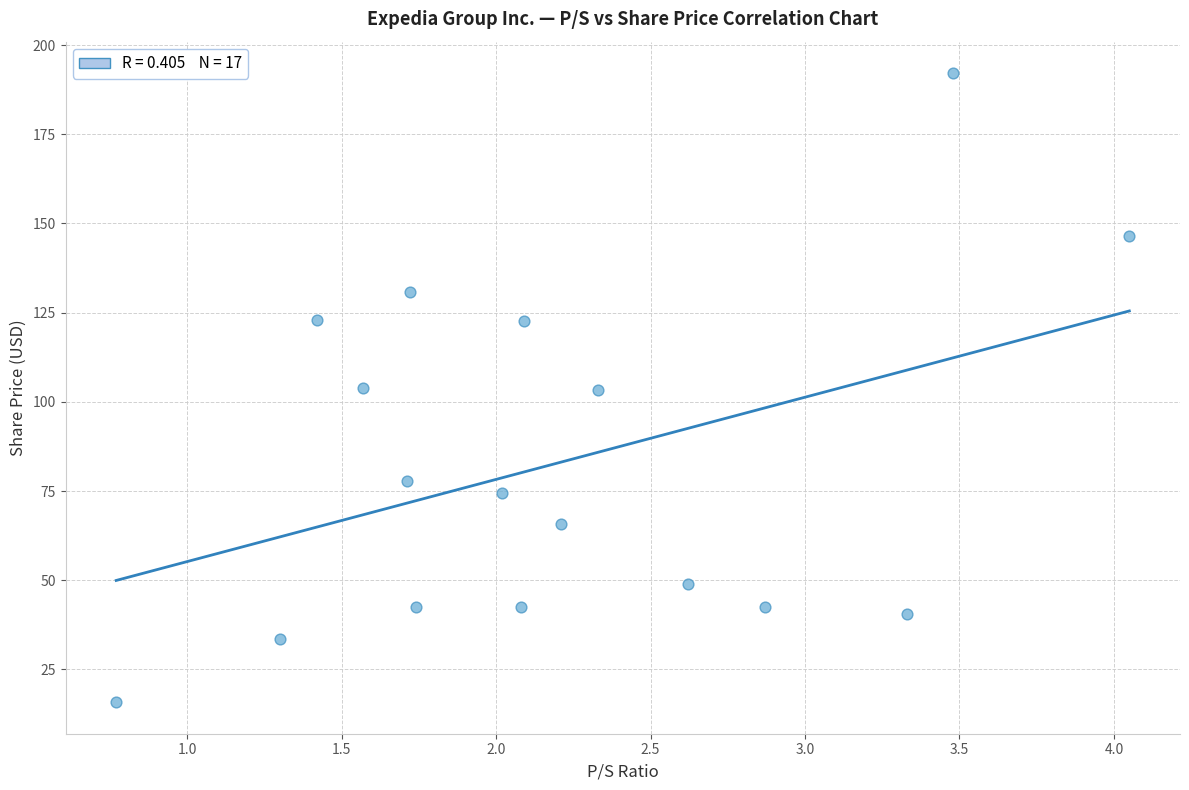

What is the range of Y values (max minus min)?

176.3